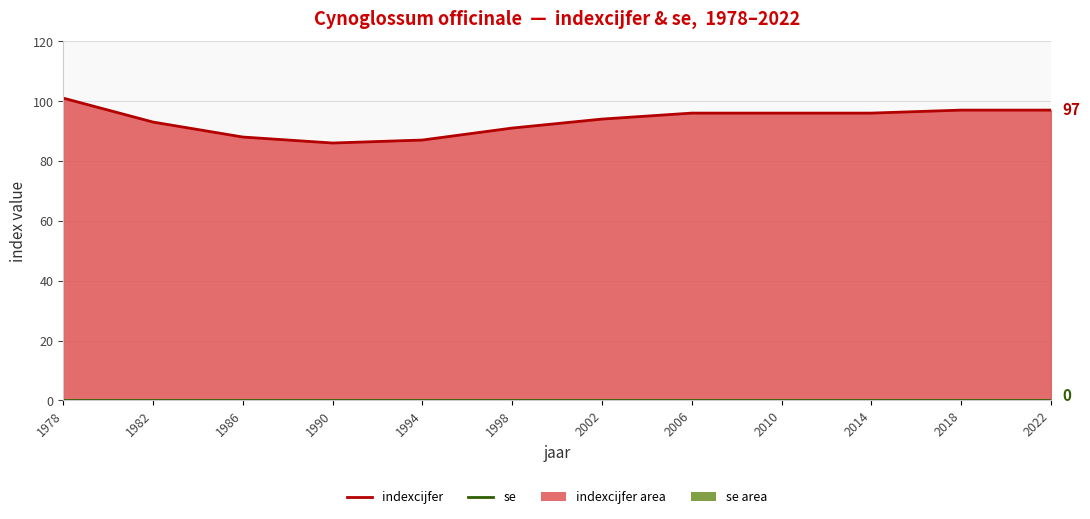

At which label does se line reach its minimum?

1978